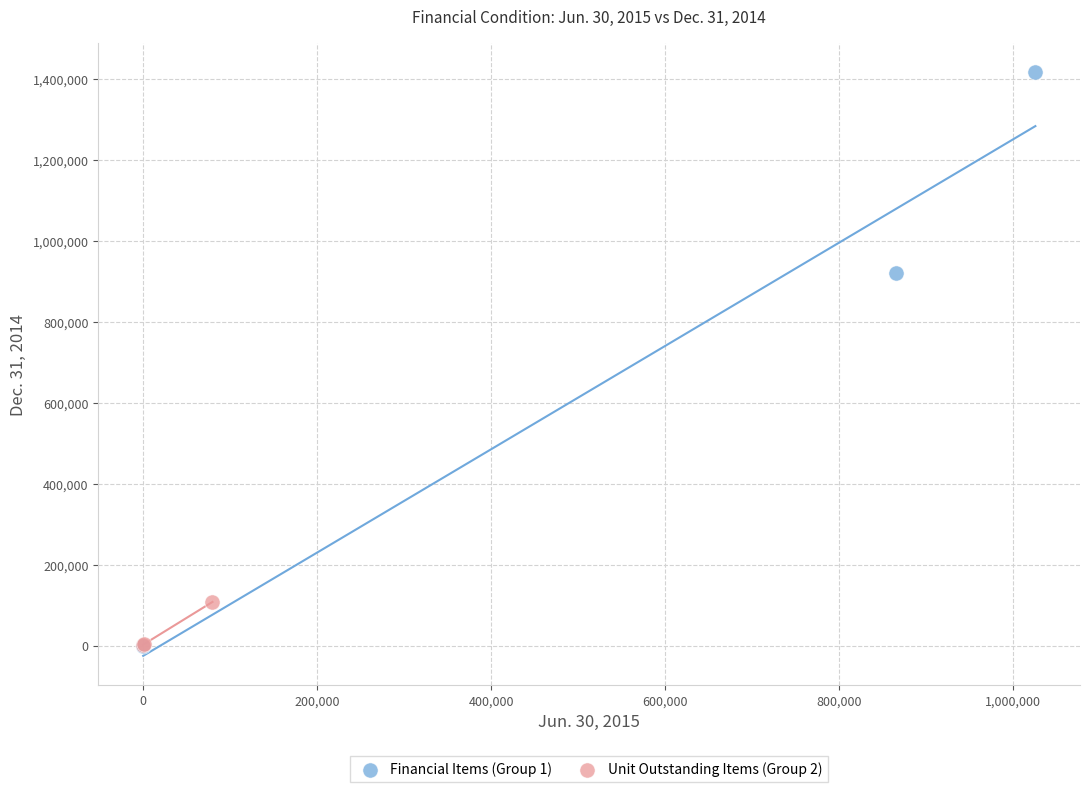

Which series reaches the maximum Y coordinate?

Financial Items (Group 1)